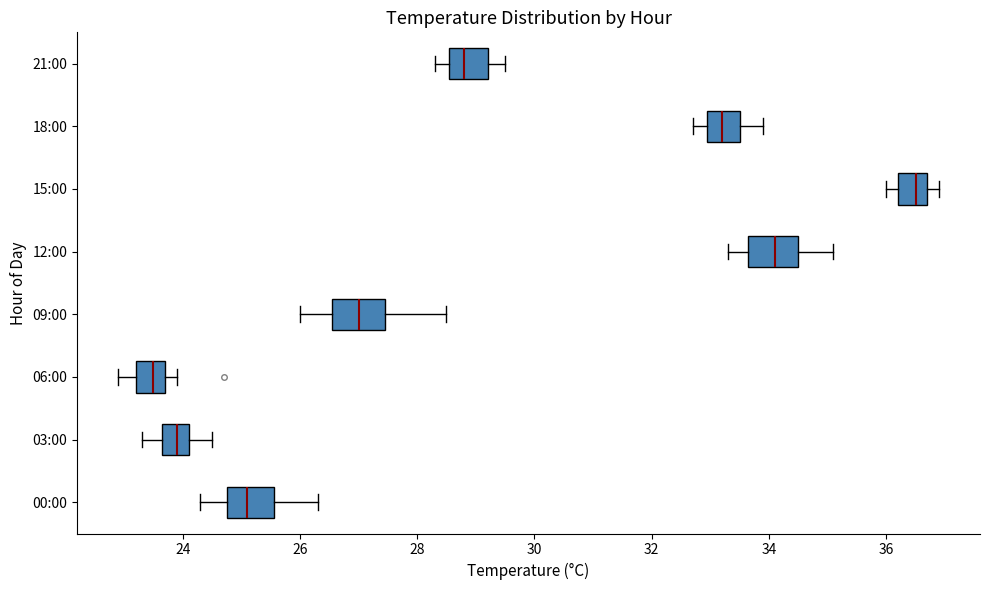

Which box has the furthest to the right median line?

15:00